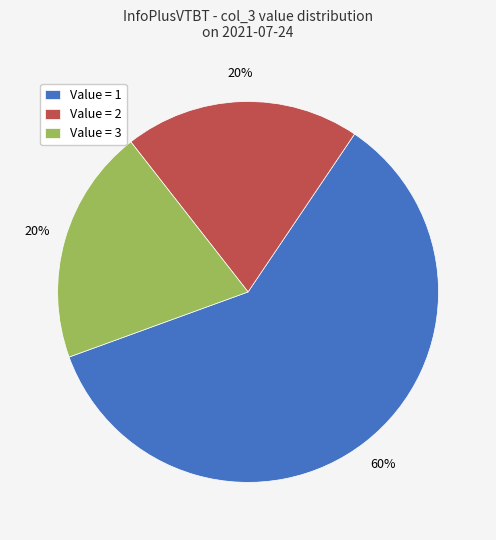

Between Value = 1 and Value = 3, which is larger?

Value = 1